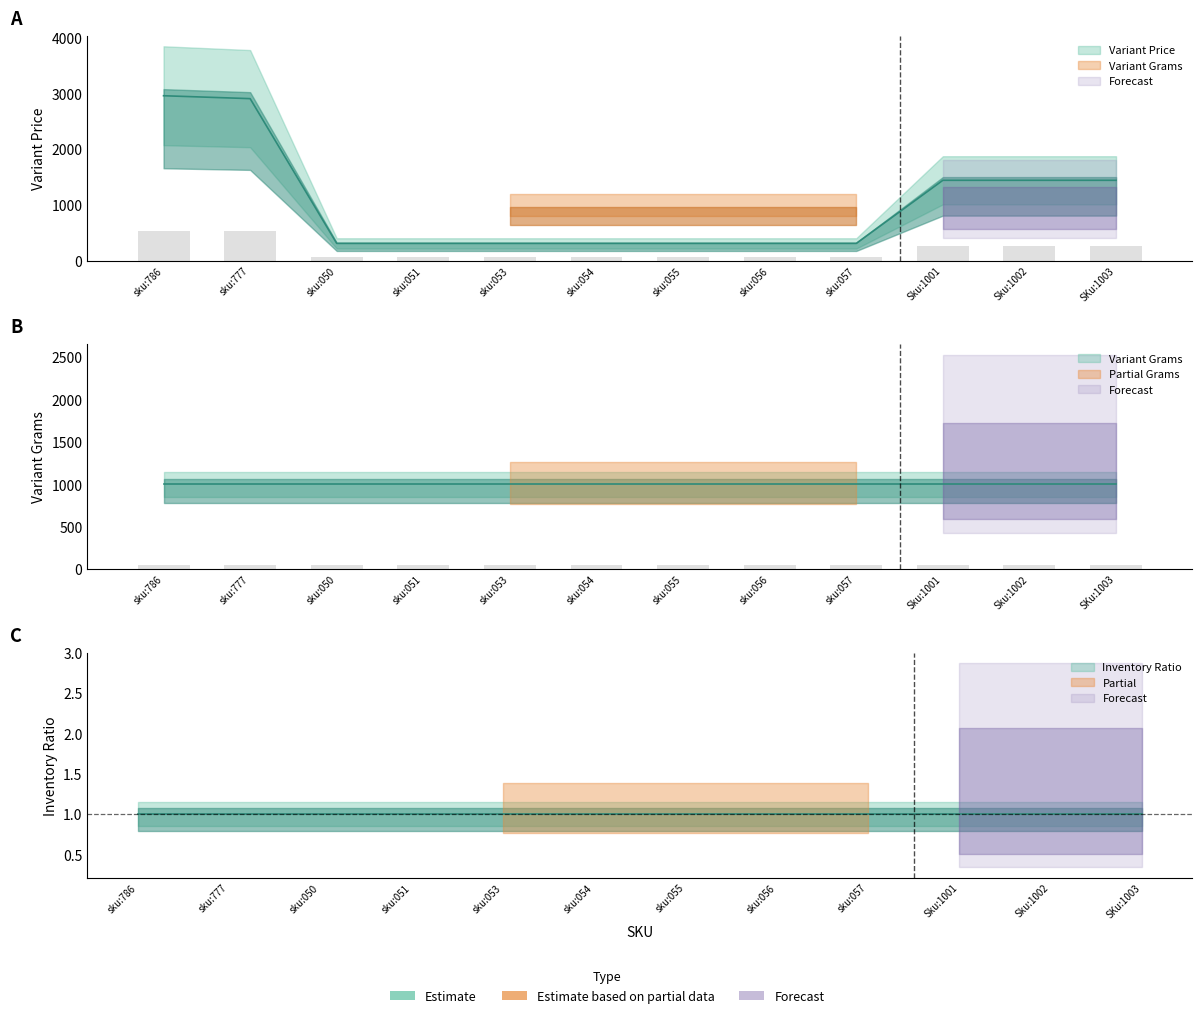

What is the value of the Variant Price bar at the 1st from the left?

2957